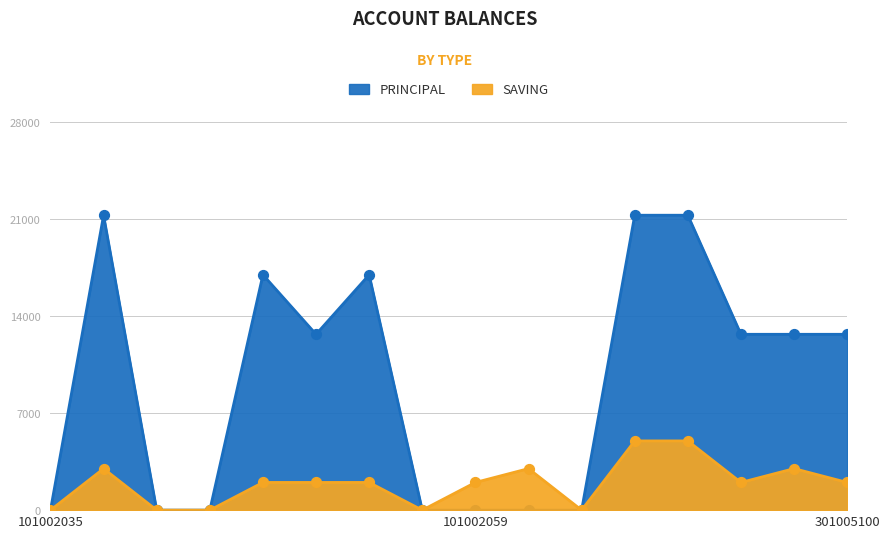

Which series contains the lowest Y value?

SAVING